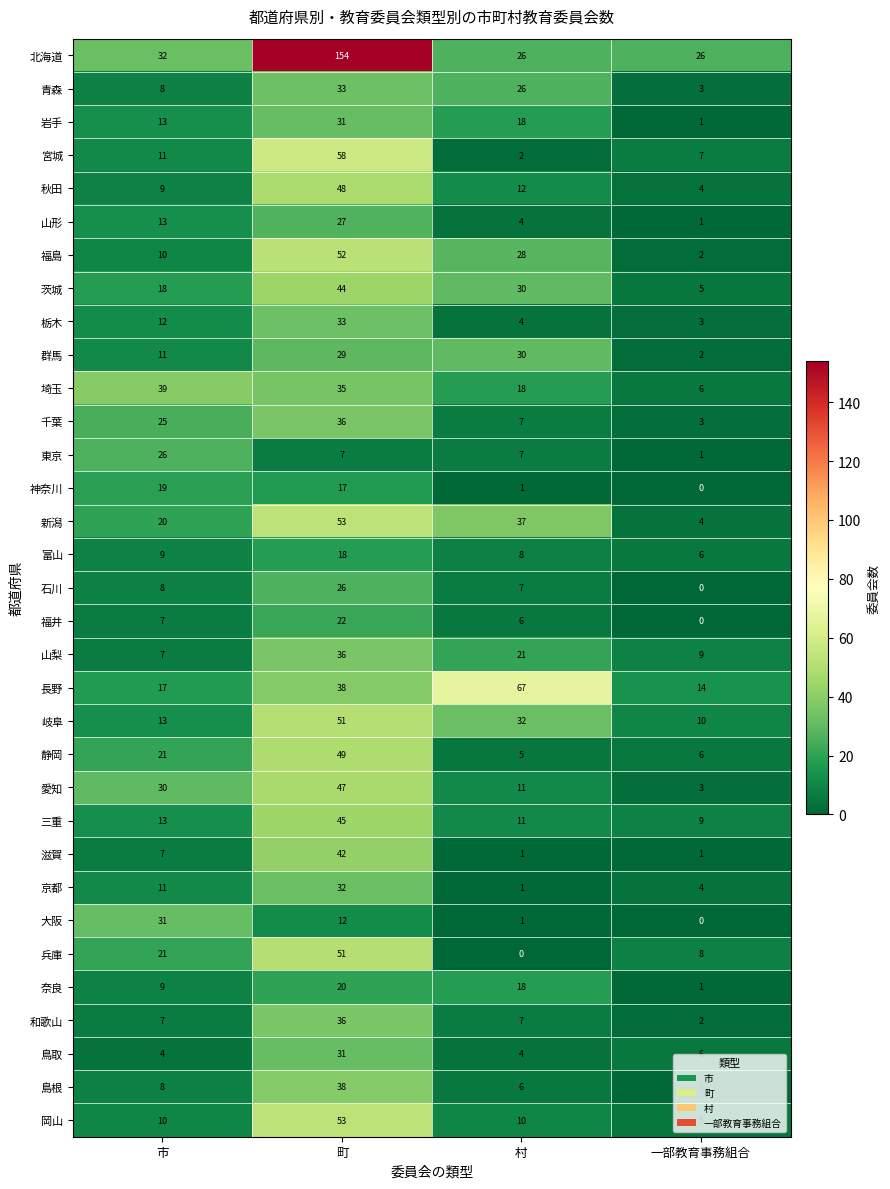

Which series has the largest total across all categories?

北海道